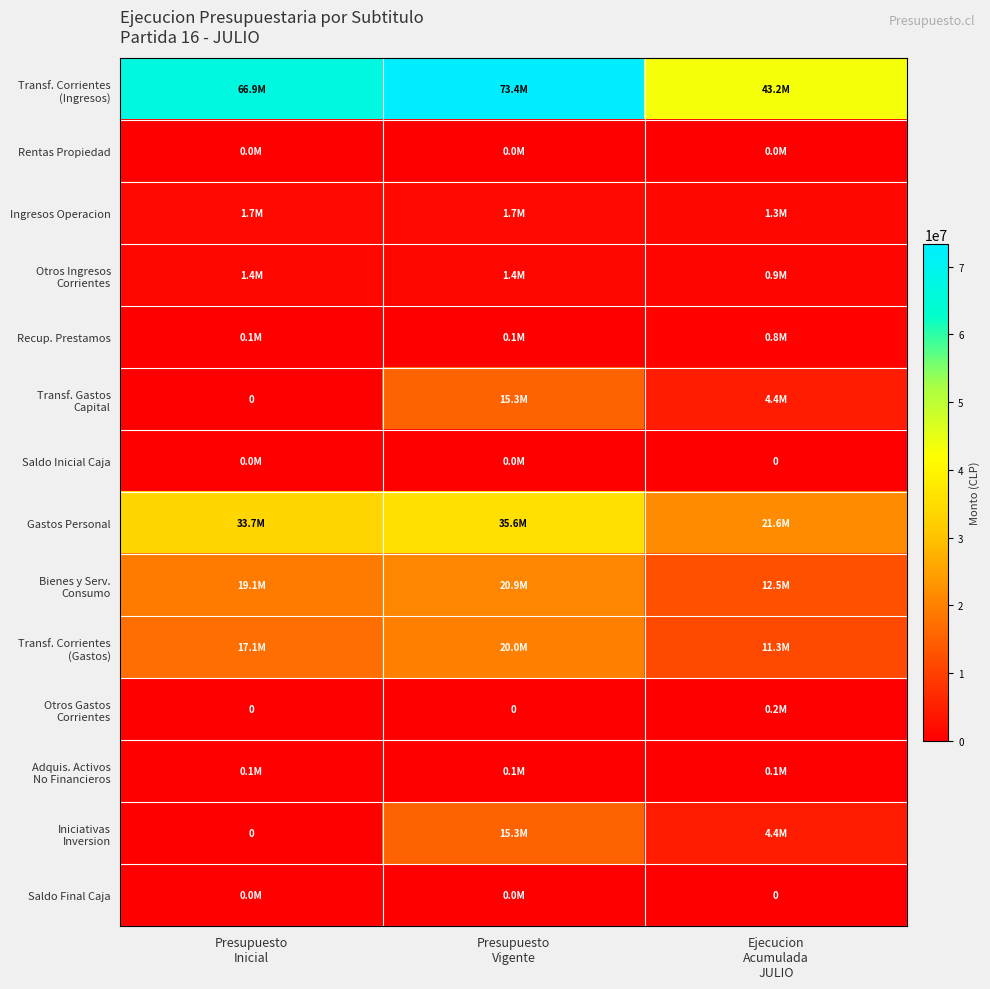

Which has a higher value, Presupuesto
Vigente or Ejecucion
Acumulada
JULIO?

Presupuesto
Vigente